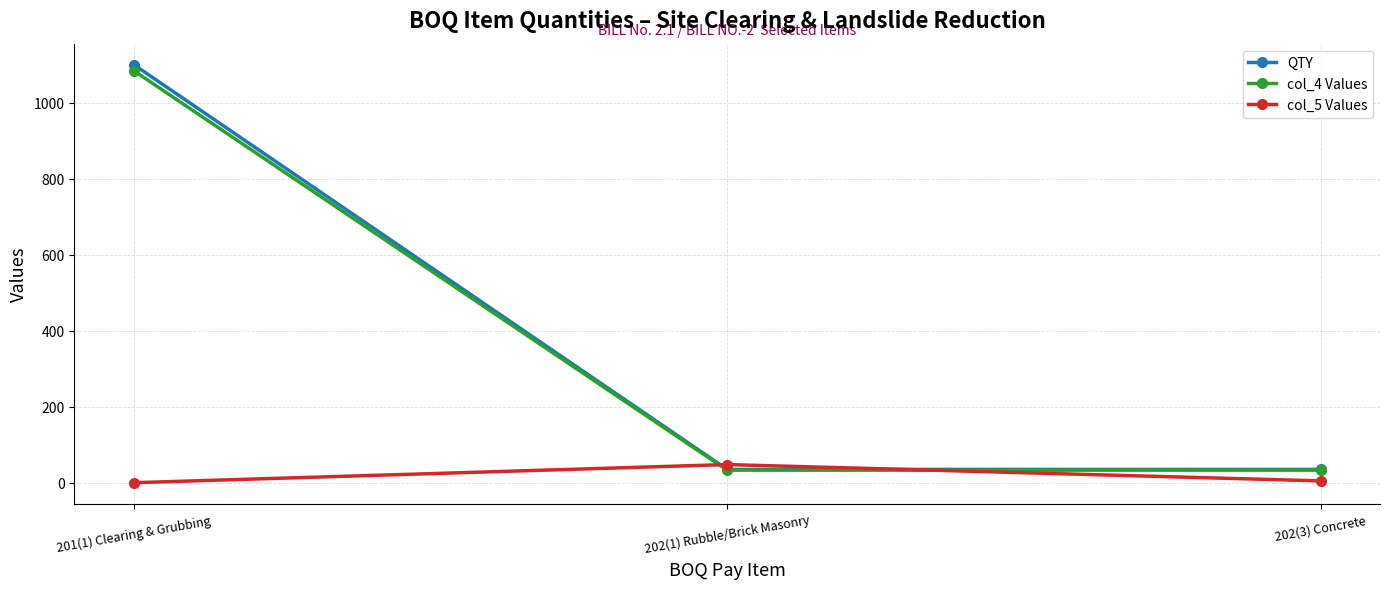

How many categories are shown in the chart?

3